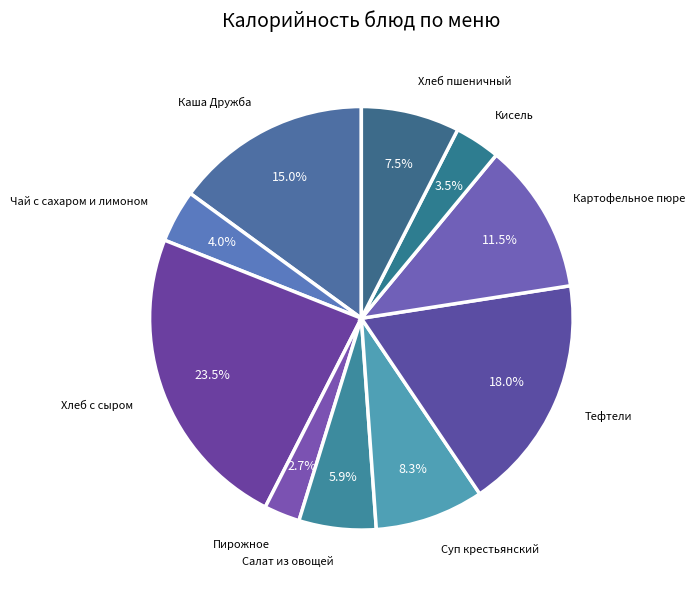

Count the number of slices in the pie.

10